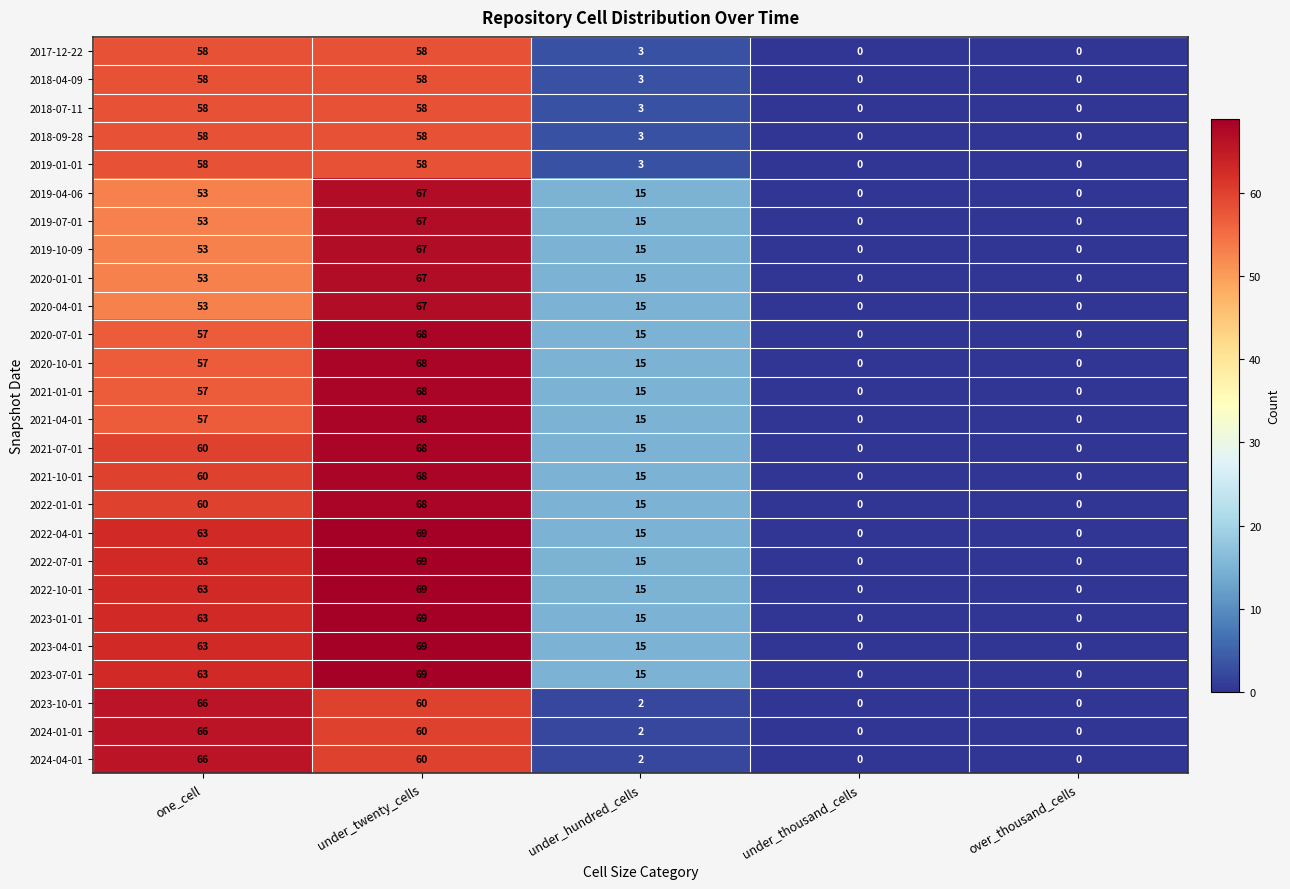

At which label does 2020-07-01 first exceed 15?

one_cell